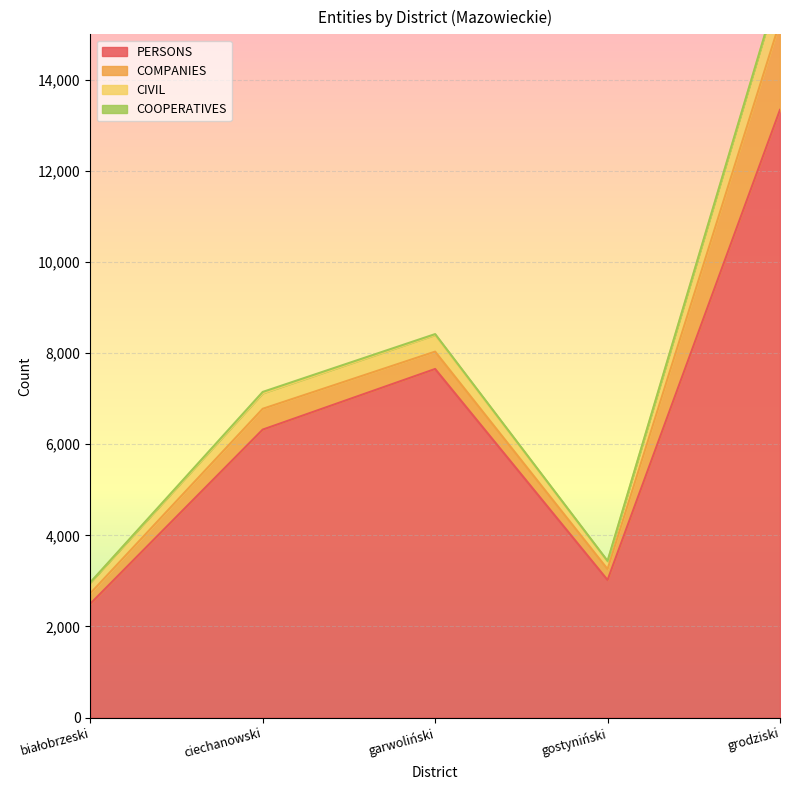

In CIVIL, how many points are lower than both neighbors (excluding endpoints)?

1